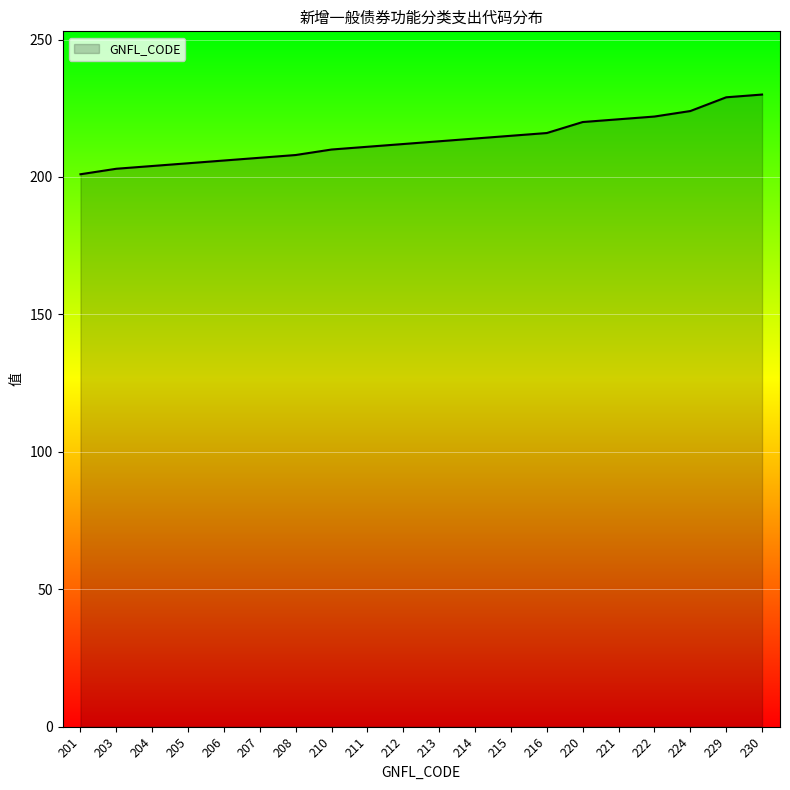

The value at 204 is 304. True or false?

False